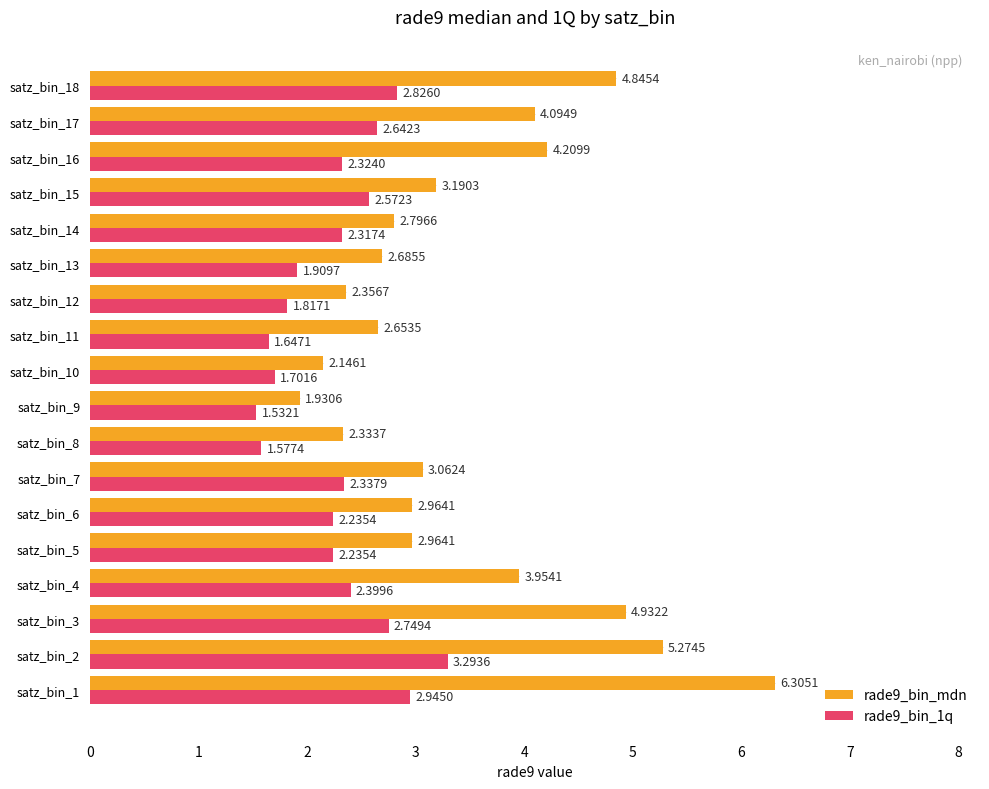

Which series has the largest total across all categories?

rade9_bin_mdn